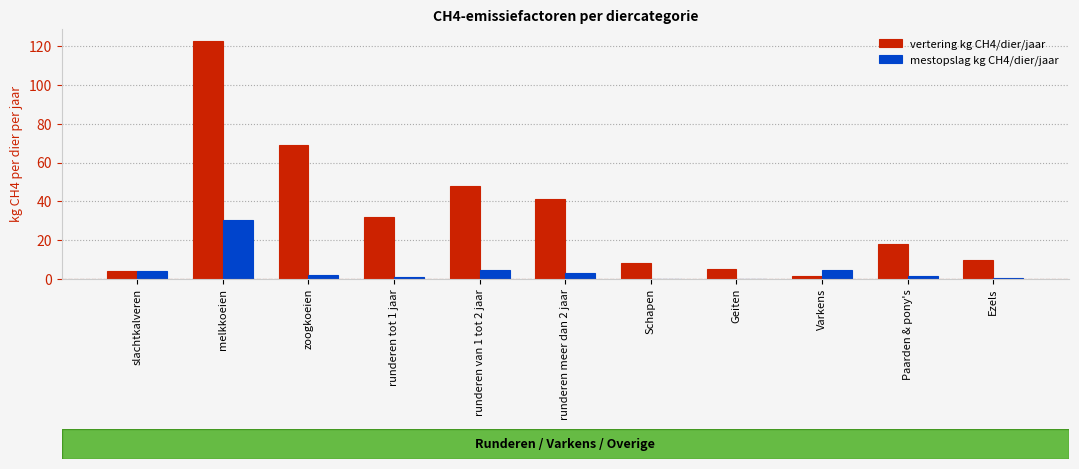

Which series has the largest range (max minus min)?

vertering kg CH4/dier/jaar